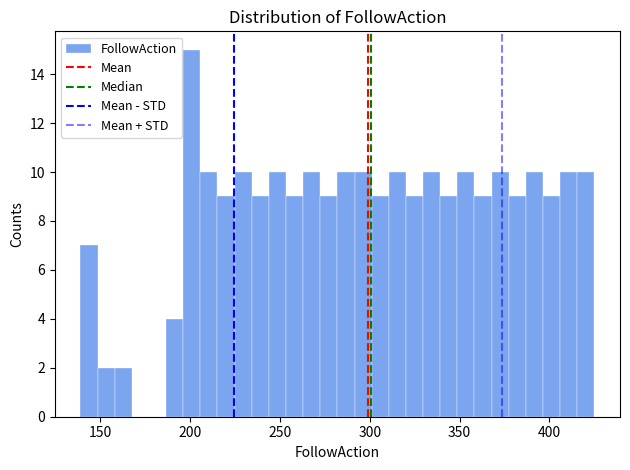

Around what value on the x-axis is the tallest bar? Give the approximate position of its centre, as read against the axis.

200